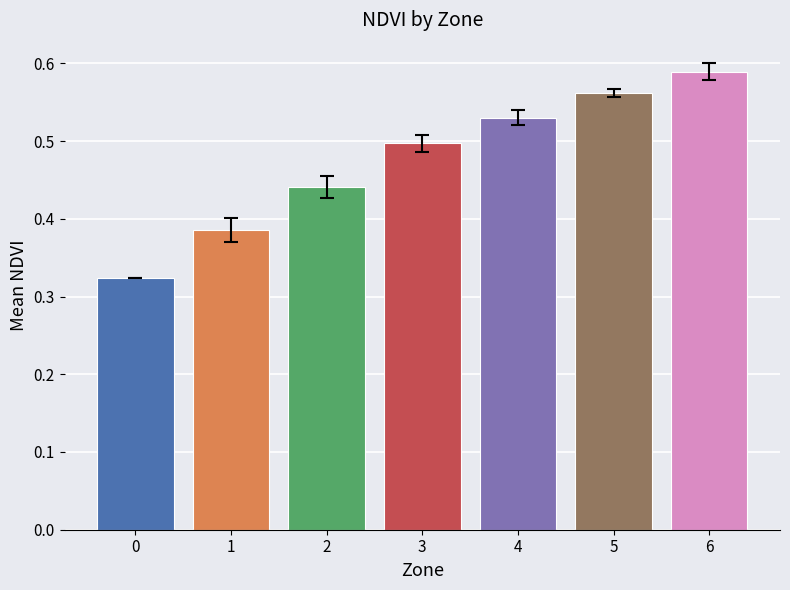

Rank the categories by value from highest to lowest.

6, 5, 4, 3, 2, 1, 0